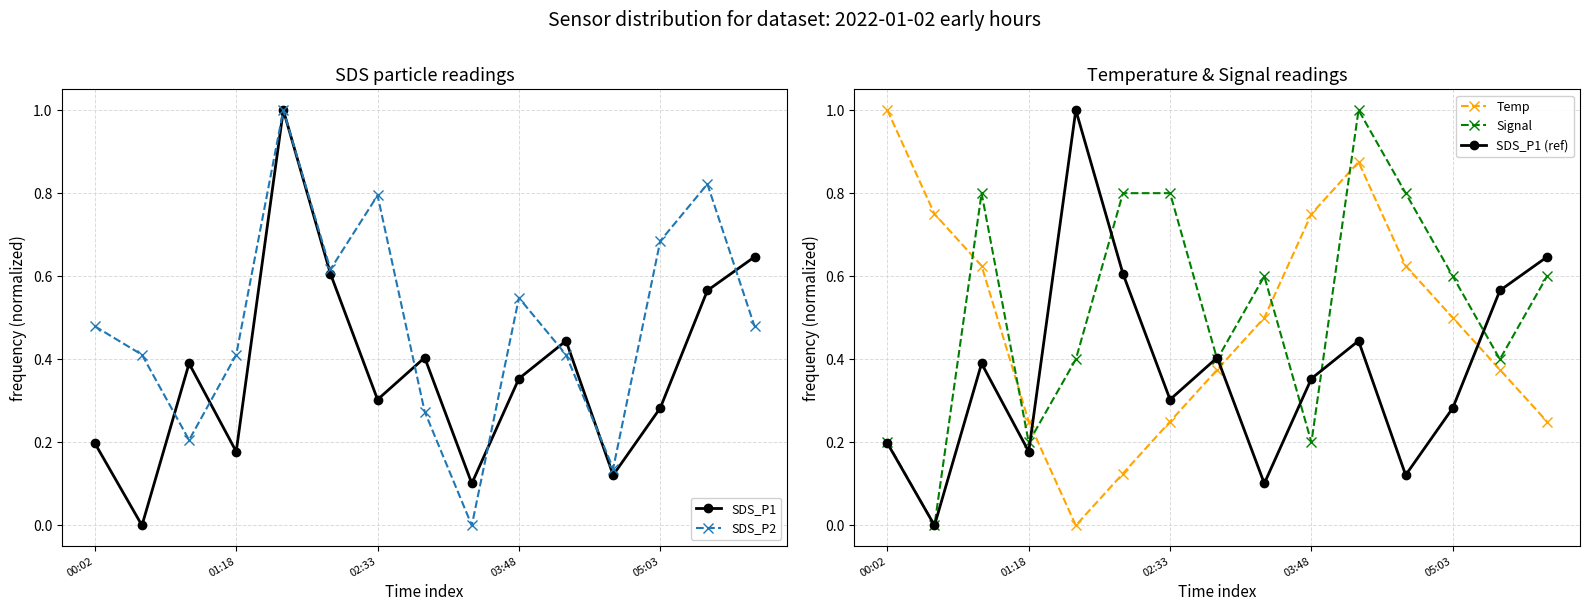

After their last crossing, which series has the higher values: Temp or SDS_P1 (ref)?

SDS_P1 (ref)